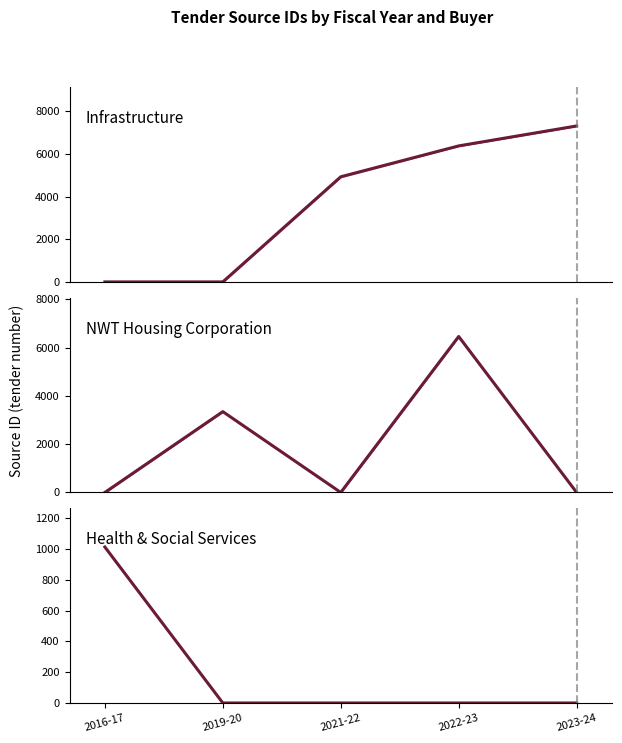

How many lines are shown in the chart?

3